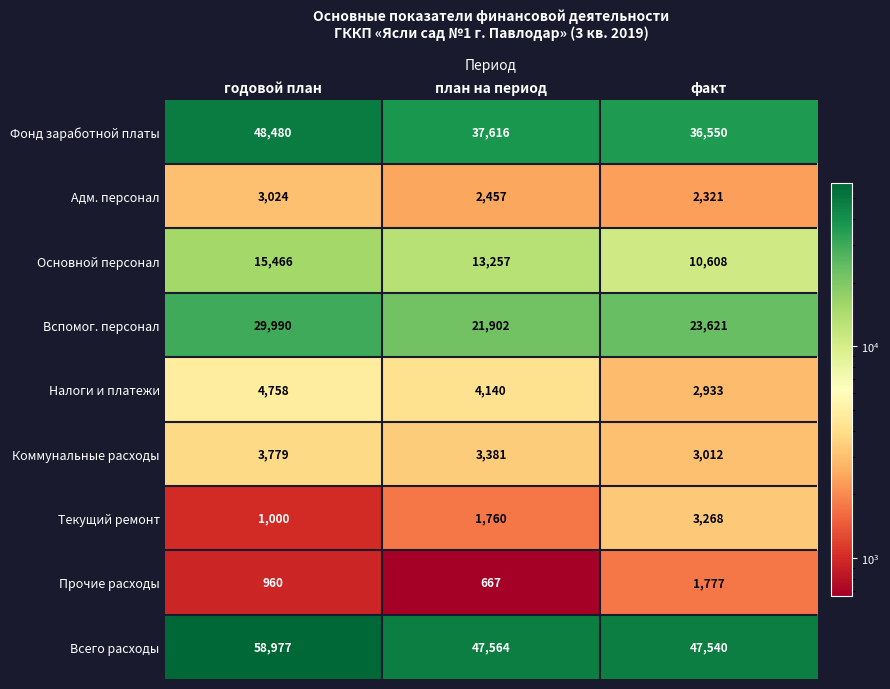

At which category does the chart reach its minimum across all series?

план на период